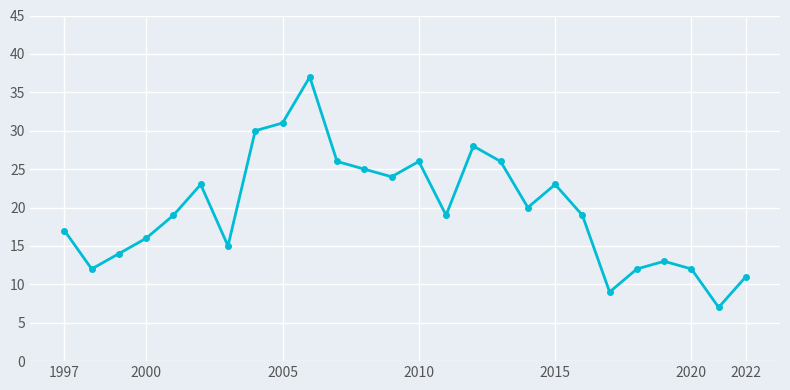

Reading left to right, transcribe all the data shown in this chart.

17	12	14	16	19	23	15	30	31	37	26	25	24	26	19	28	26	20	23	19	9	12	13	12	7	11